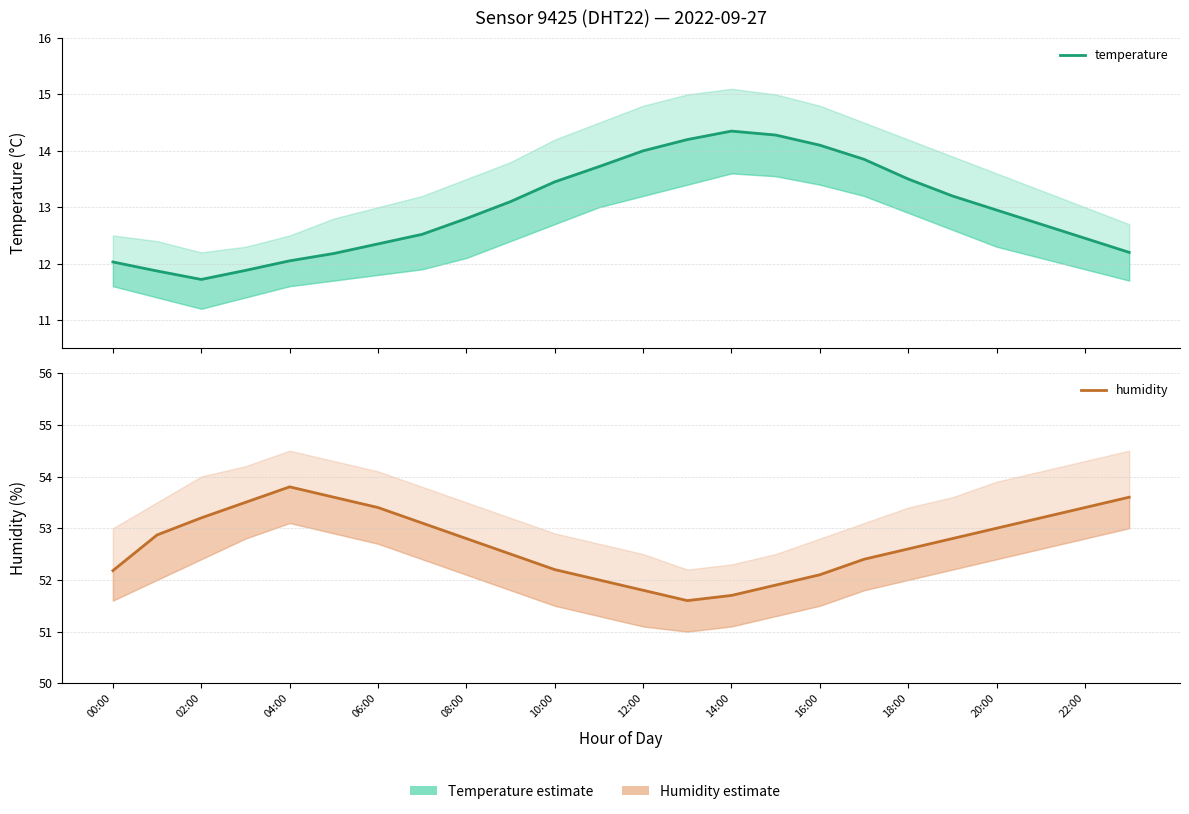

What is the value of the temperature point at the 8th from the left?

12.5